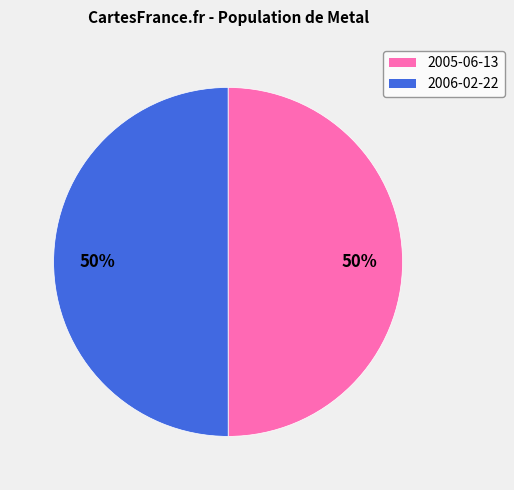

What is the ratio of the value at 2005-06-13 to the value at 2006-02-22?

1.0